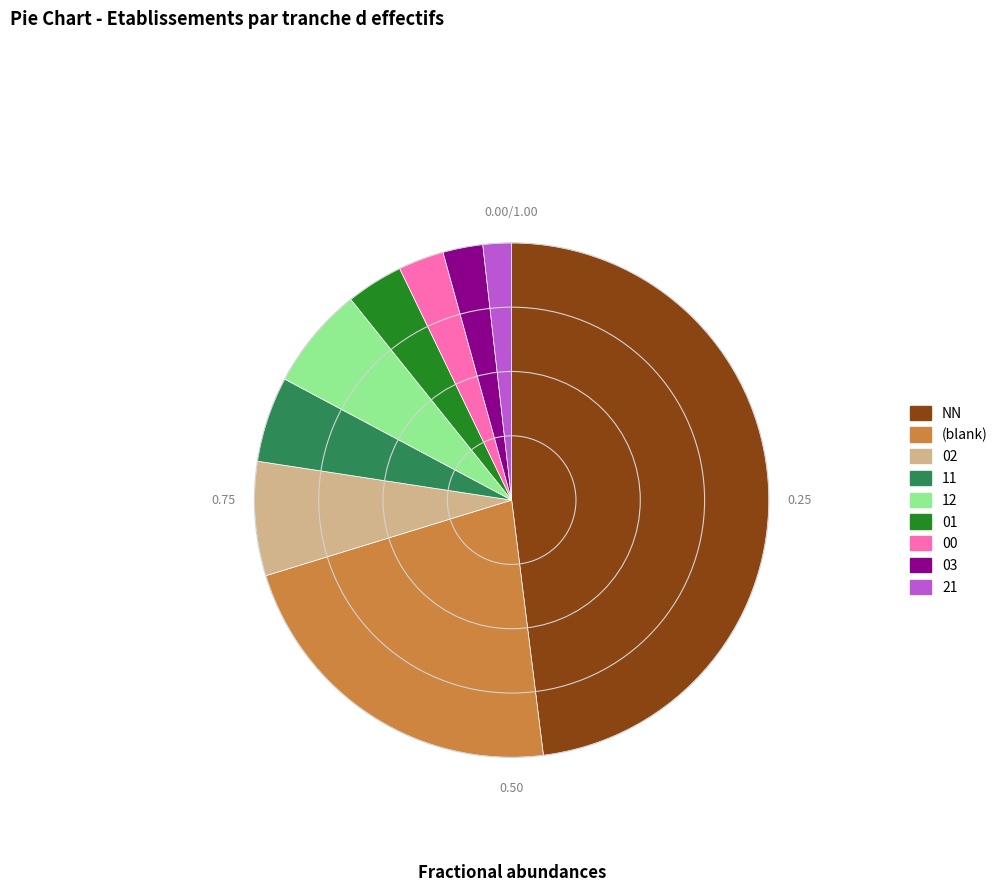

Does any single category account for the majority?

No